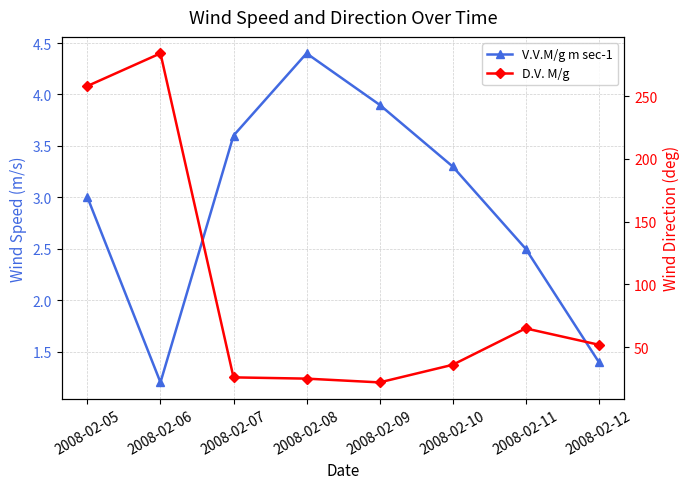

At which label does V.V.M/g m sec-1 reach its peak?

2008-02-08